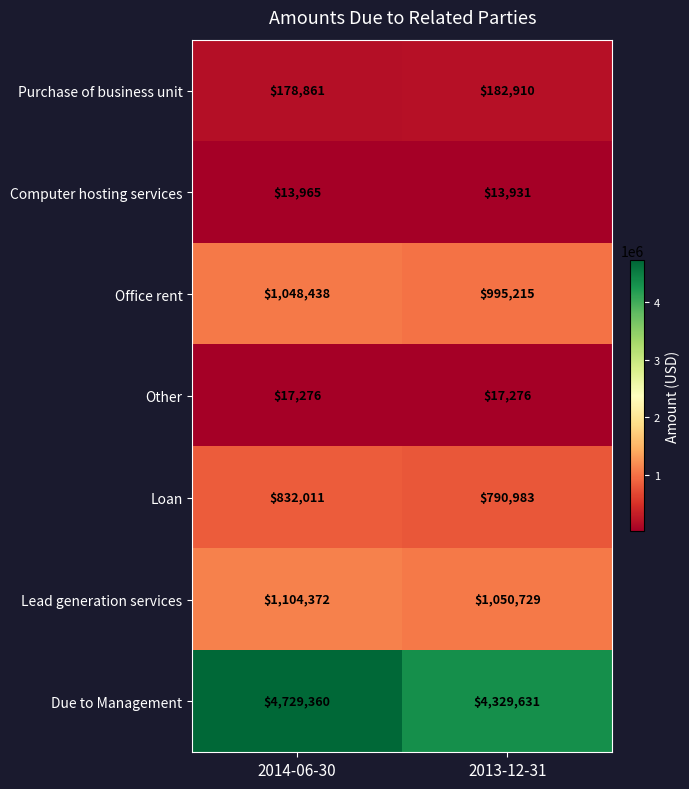

Which category has the lowest value in the Computer hosting services series?

2013-12-31